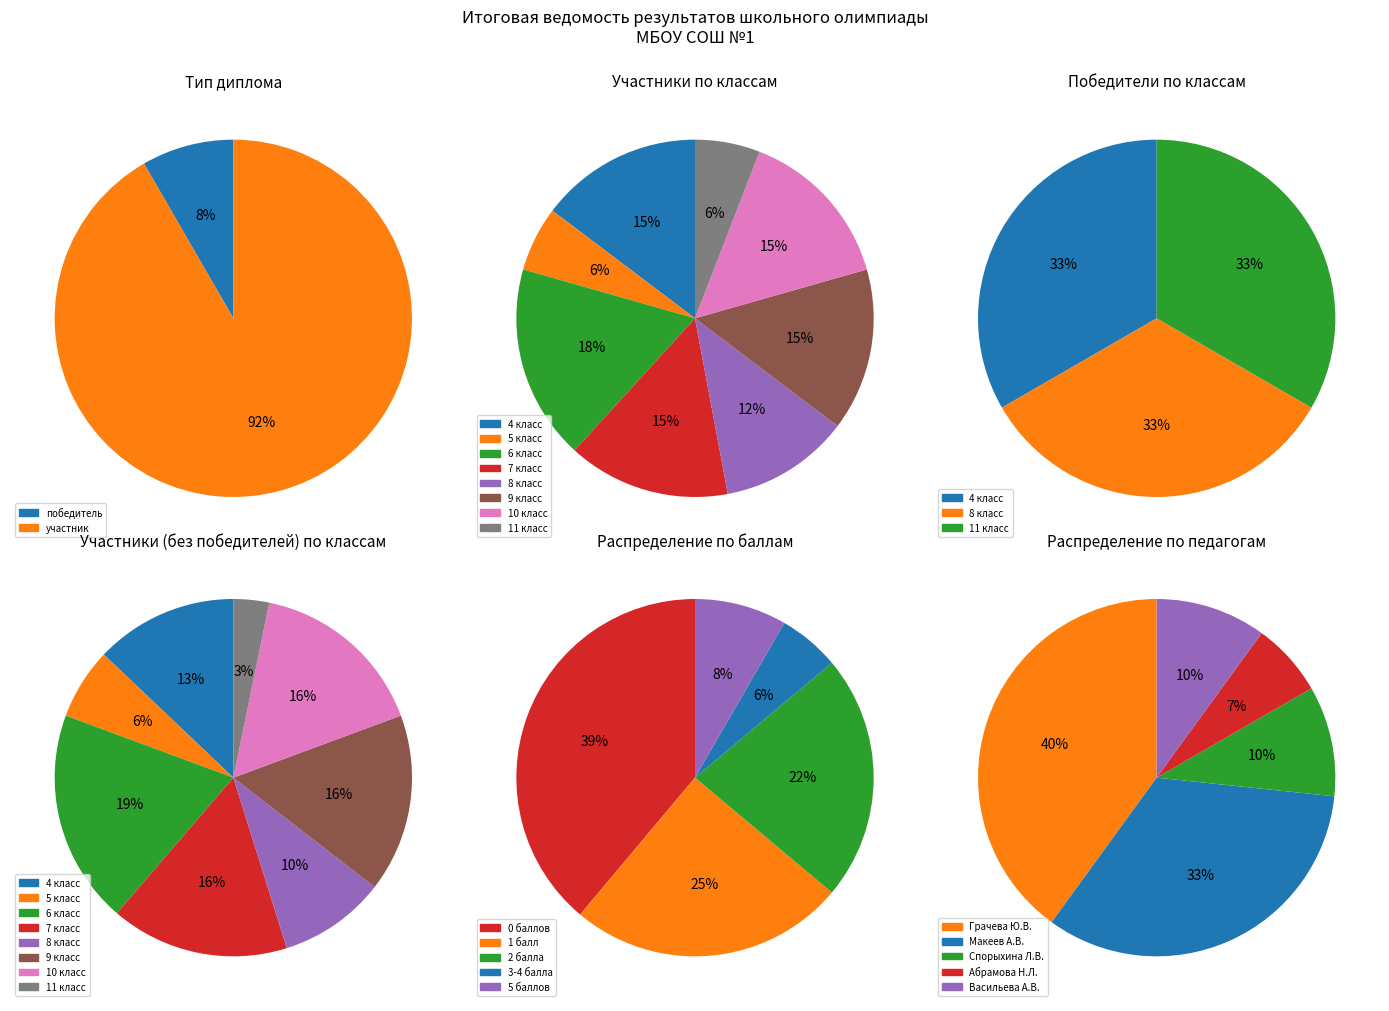

To the nearest percent, what is the difference between the largest and smallest slice percentages?

83%